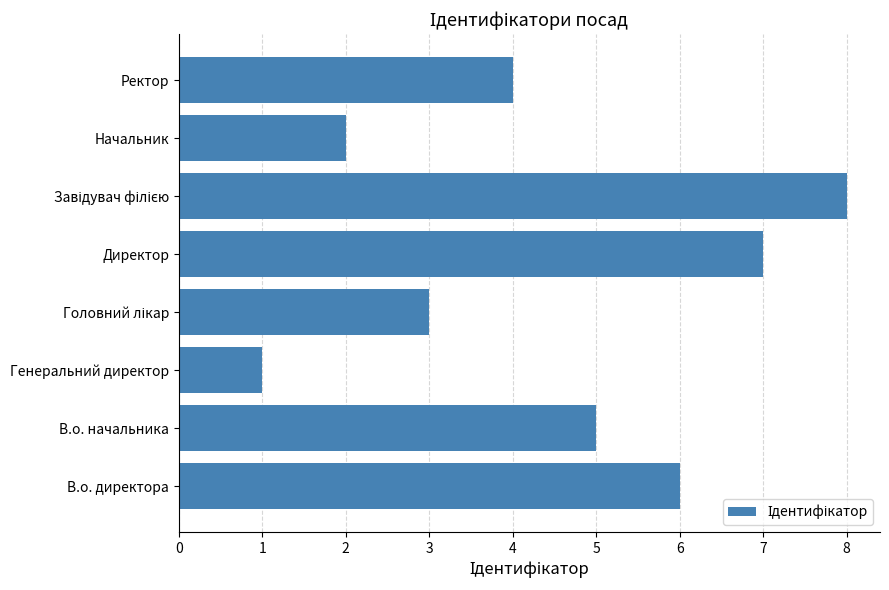

What value does the data have at Директор?

7